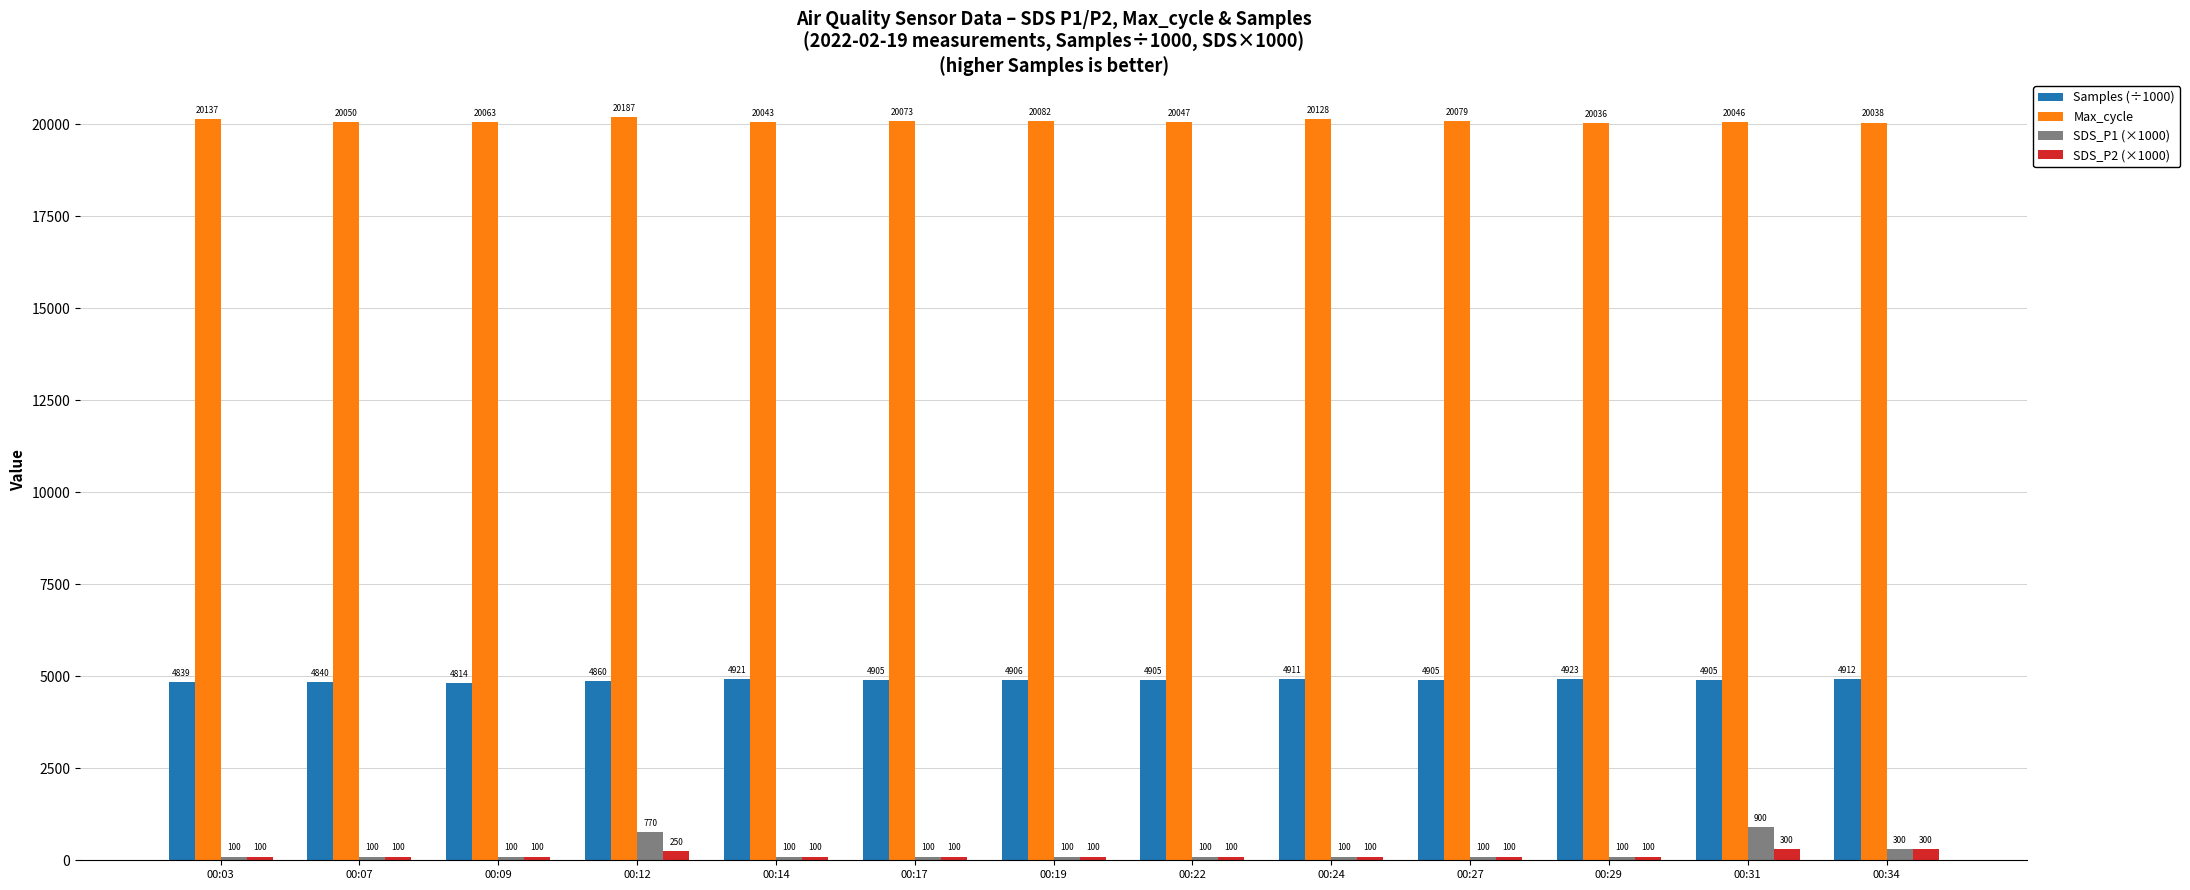

What is the average value of the SDS_P1 (×1000) series?

228.5